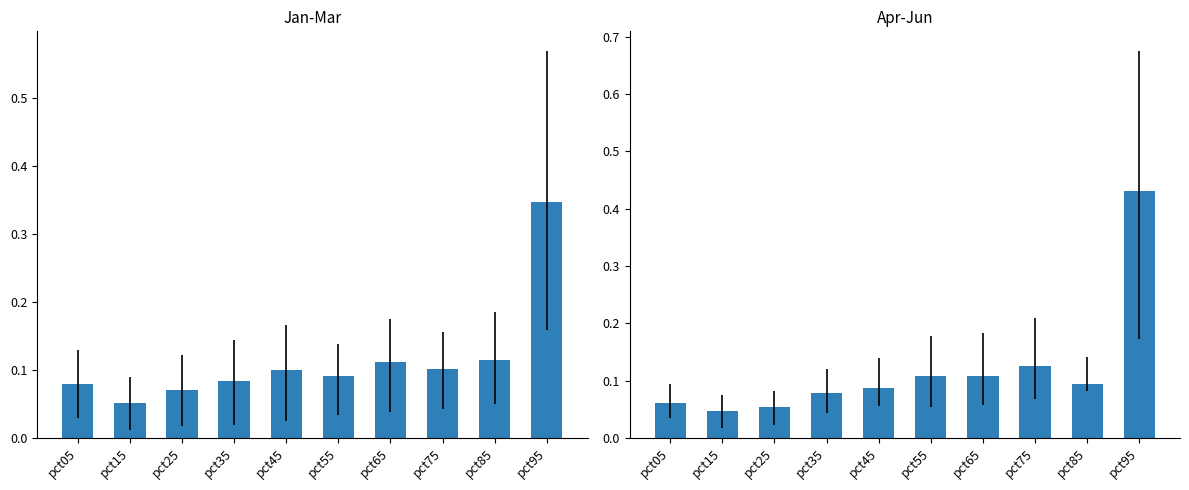

Rank the series by their maximum value, from highest to lowest.

Apr, Jan